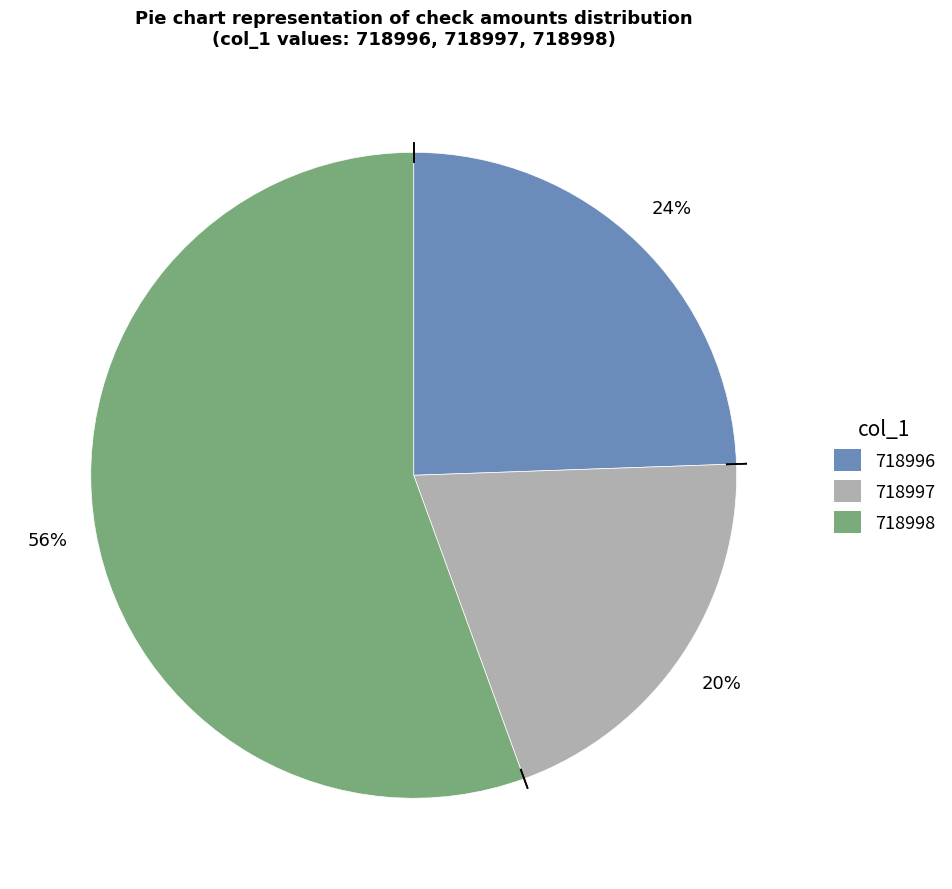

What percentage is the 718996 slice, to the nearest percent?

24%